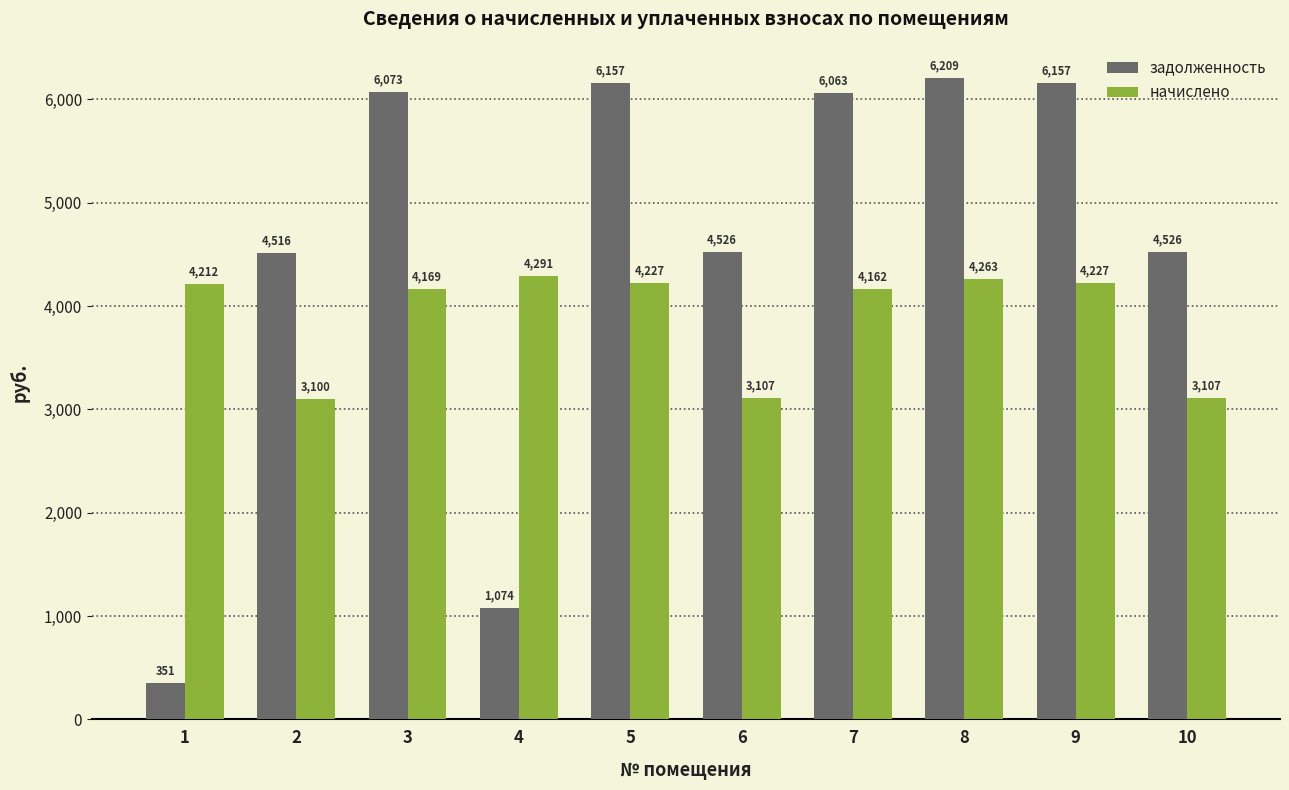

How many values in the задолженность series exceed 6062?

5